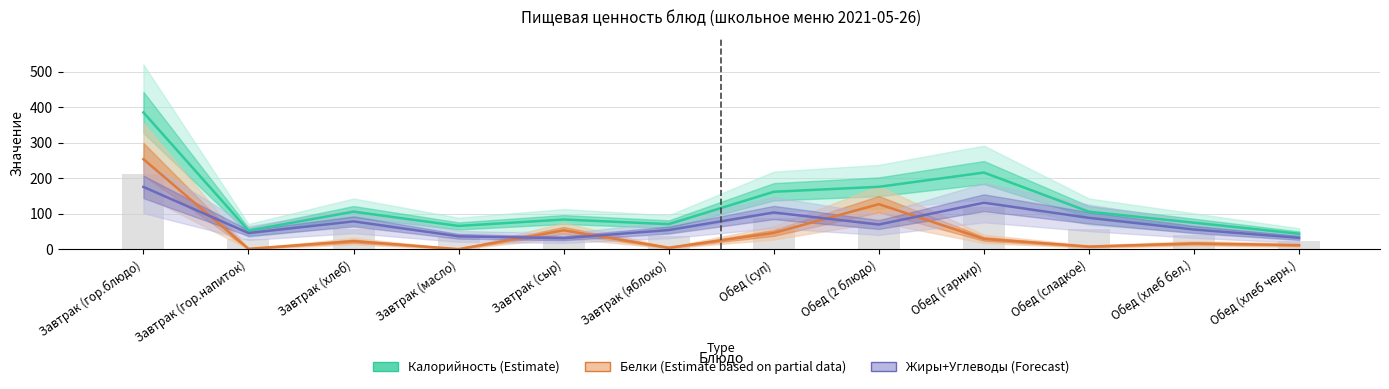

What is the label of the 12th bar from the left?

Обед (хлеб черн.)